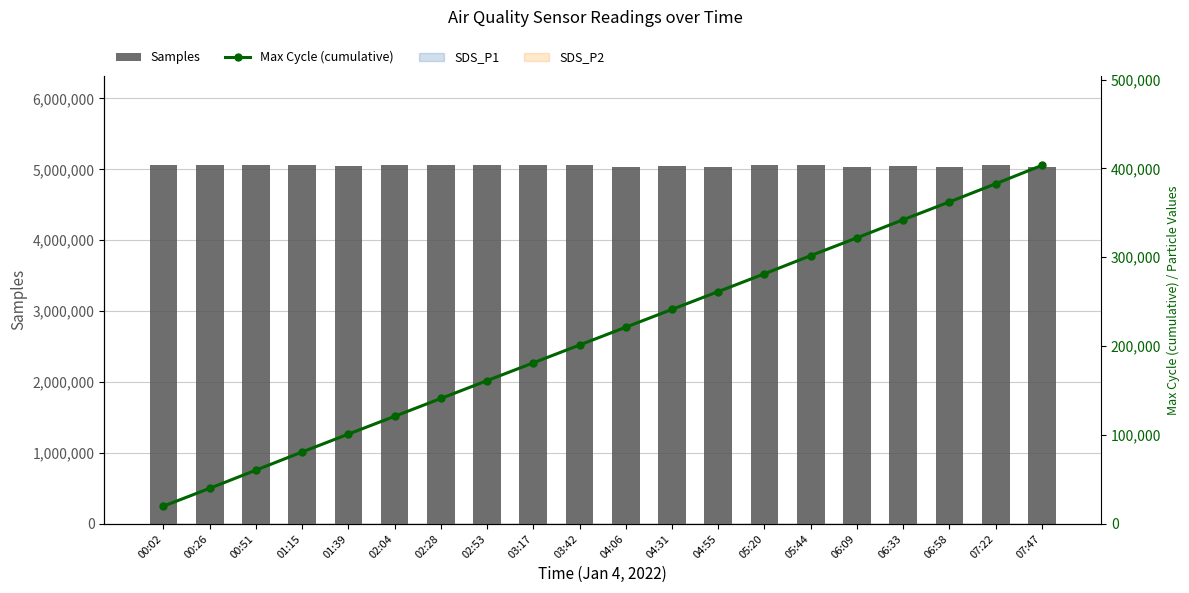

Which series has the largest total across all categories?

Samples